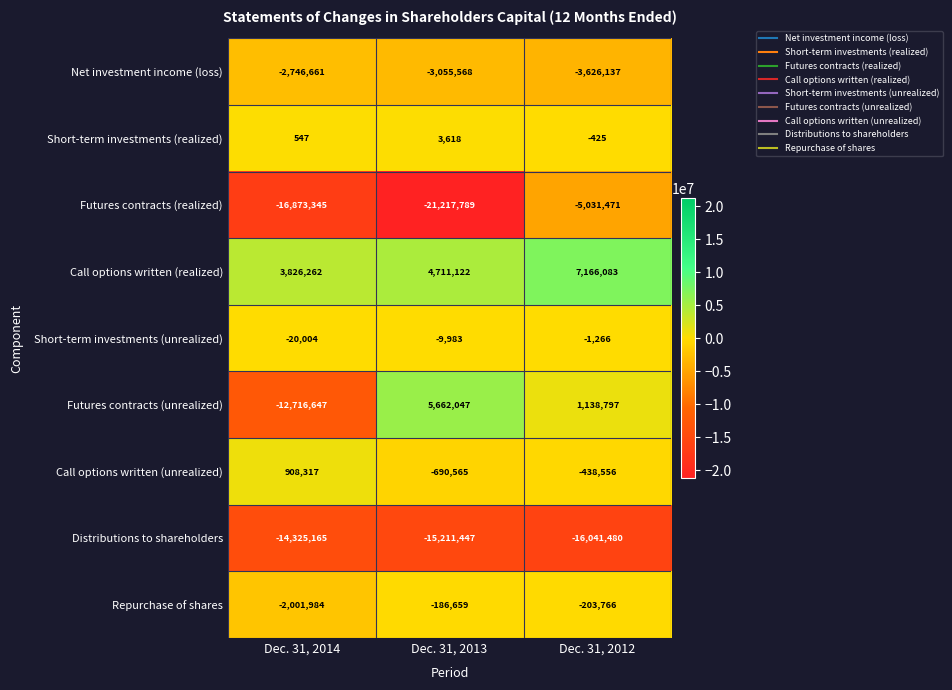

At which category is the sum across all series the highest?

Dec. 31, 2012